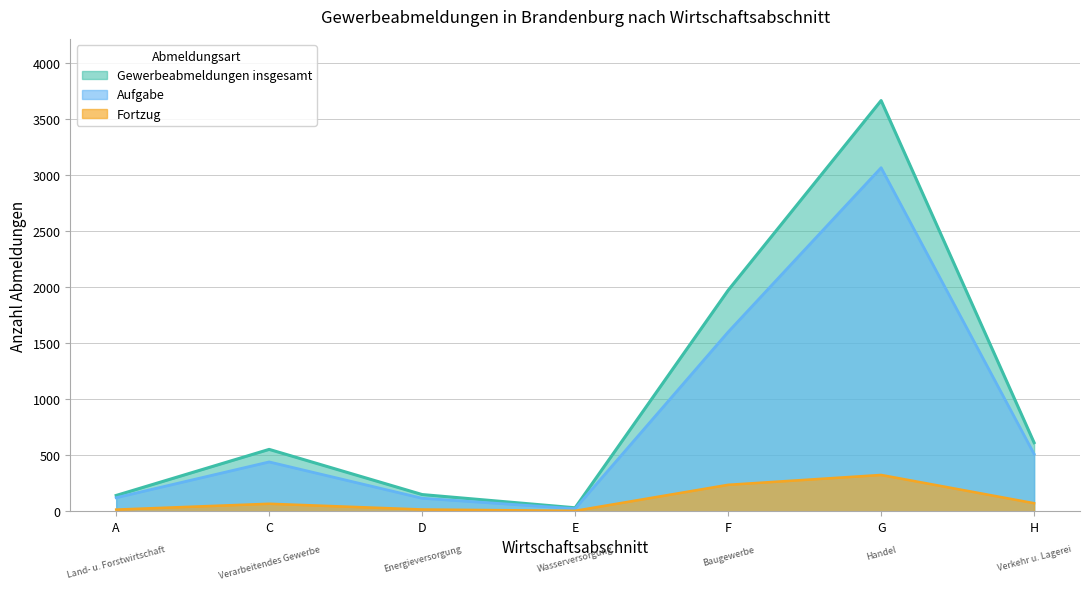

What is the average value of the Fortzug series?

107